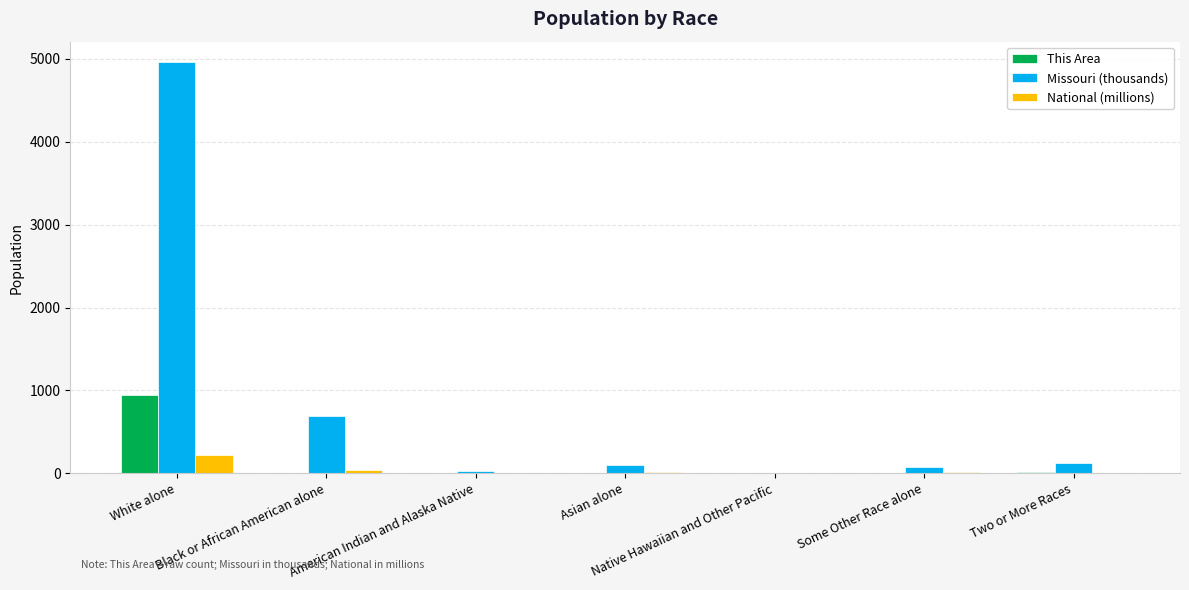

Which series has the largest total across all categories?

Missouri (thousands)